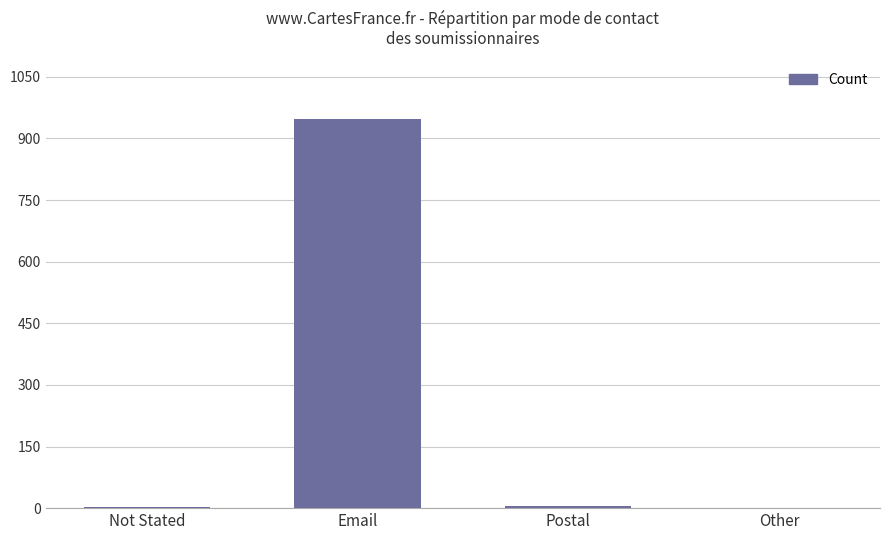

The value at Postal is 5. True or false?

True